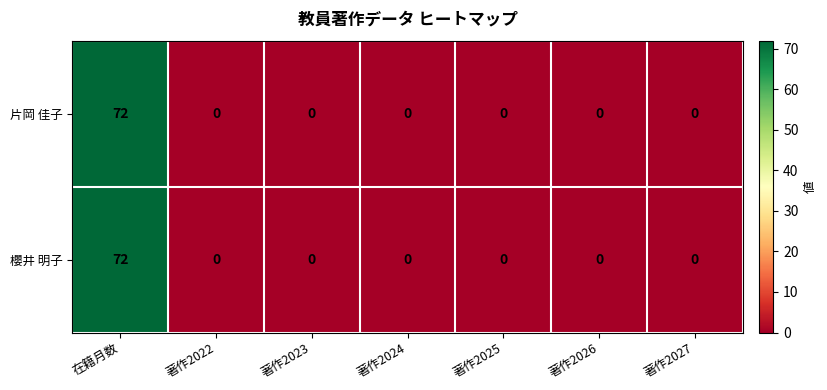

At which category is the sum across all series the highest?

在籍月数